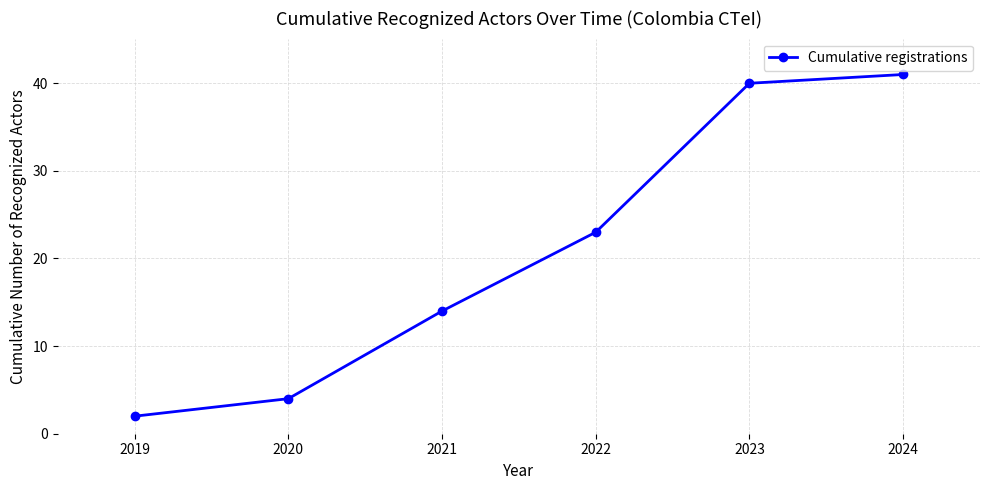

The value at 2021 is 14. True or false?

True